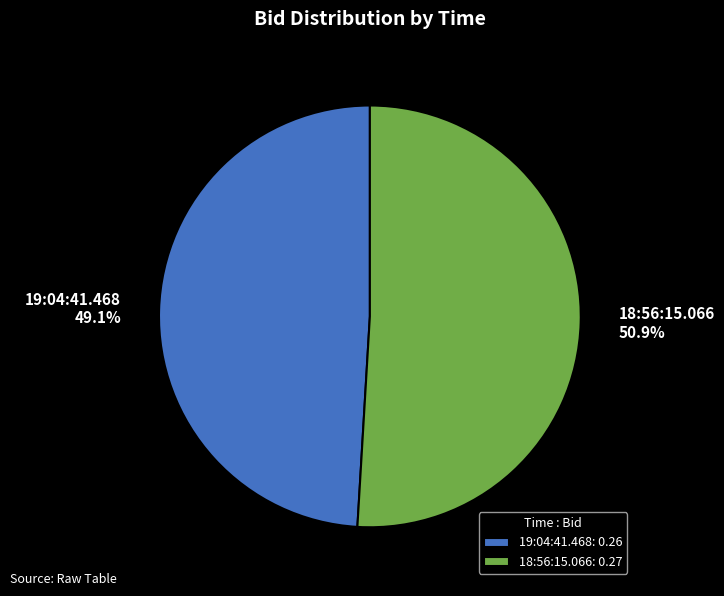

Which category has the biggest portion of the pie?

18:56:15.066